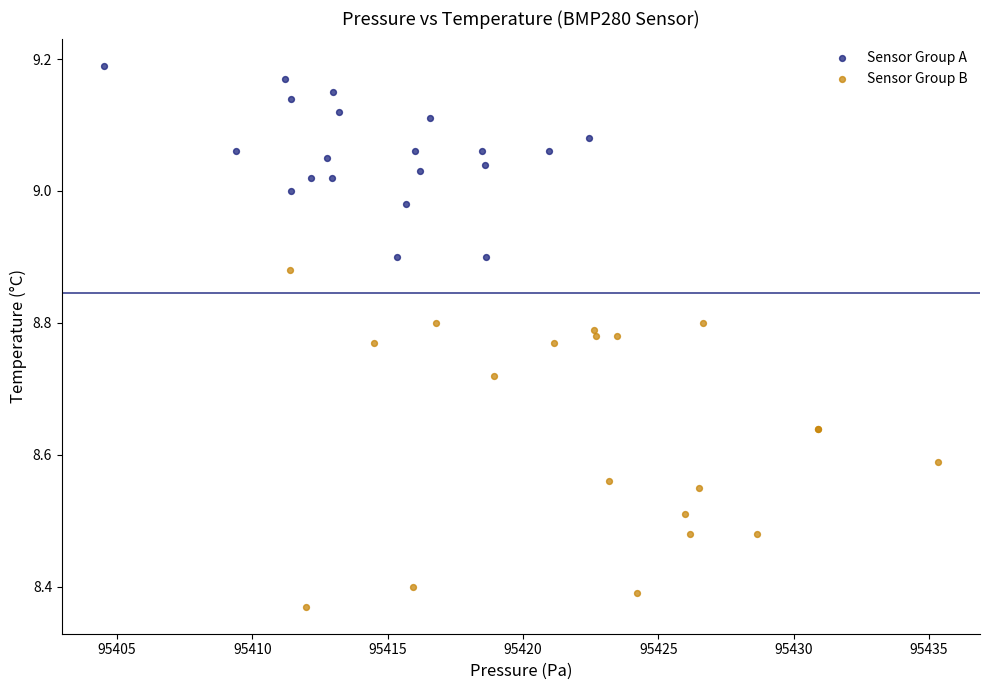

Which series contains the highest Y value?

Sensor Group A